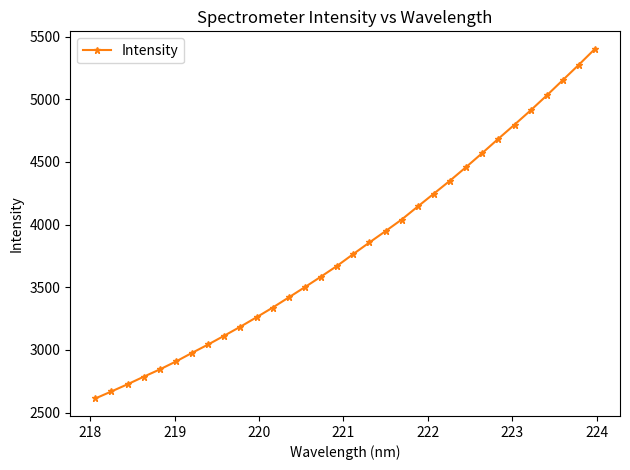

What is the value of the 16th point from the left?

3671.4